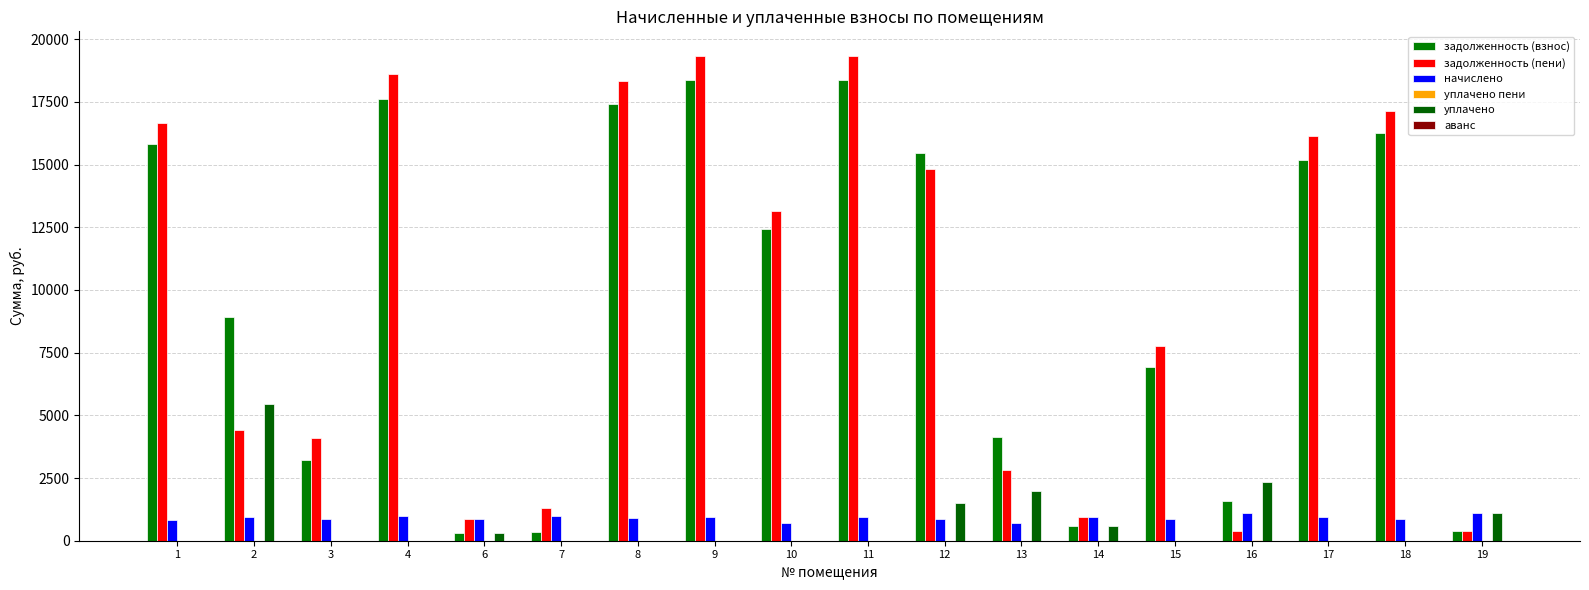

What is the value of the задолженность (взнос) bar at the 18th from the left?

368.3